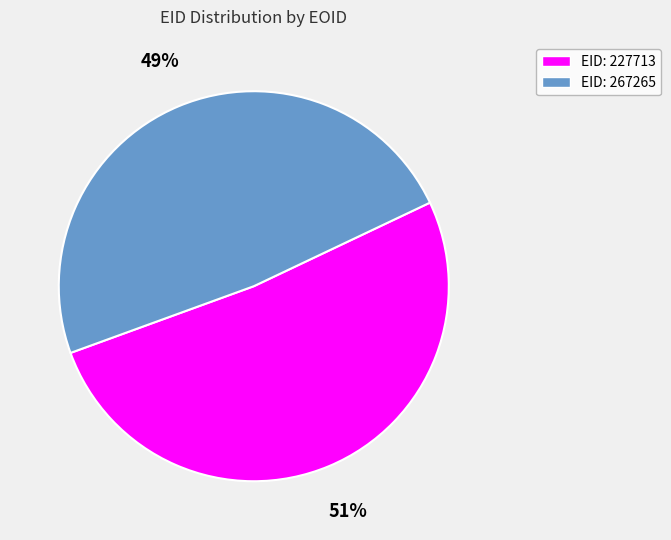

Which category has the smallest portion of the pie?

EID: 267265